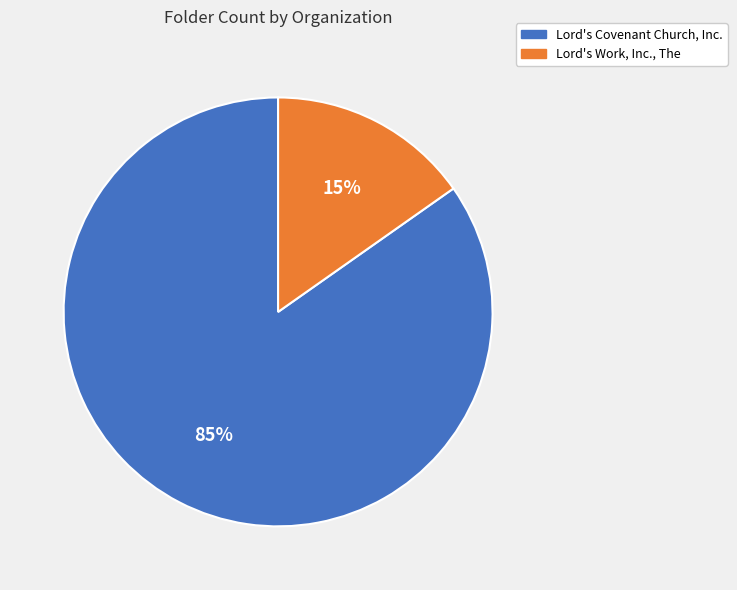

To the nearest percent, what is the difference between the largest and smallest slice percentages?

70%